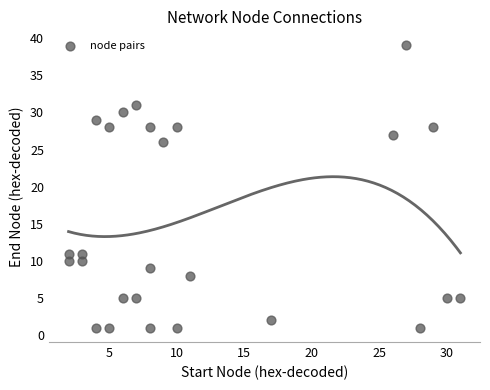

What Y value in the scatter plot is closest to 20?

26